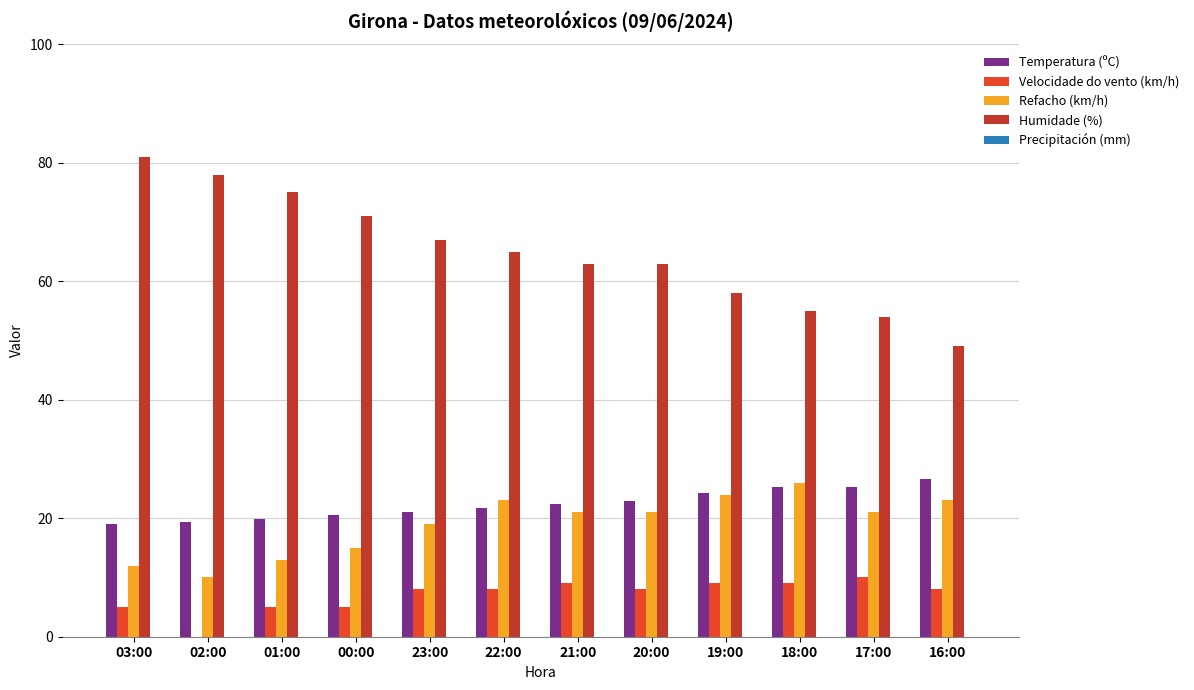

The Temperatura (ºC) series shows 39.7 at 20:00. True or false?

False